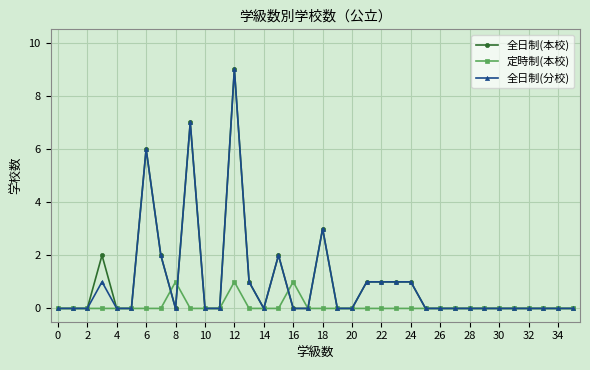

What is the difference between the maximum and minimum values in the 全日制(本校) series?

9